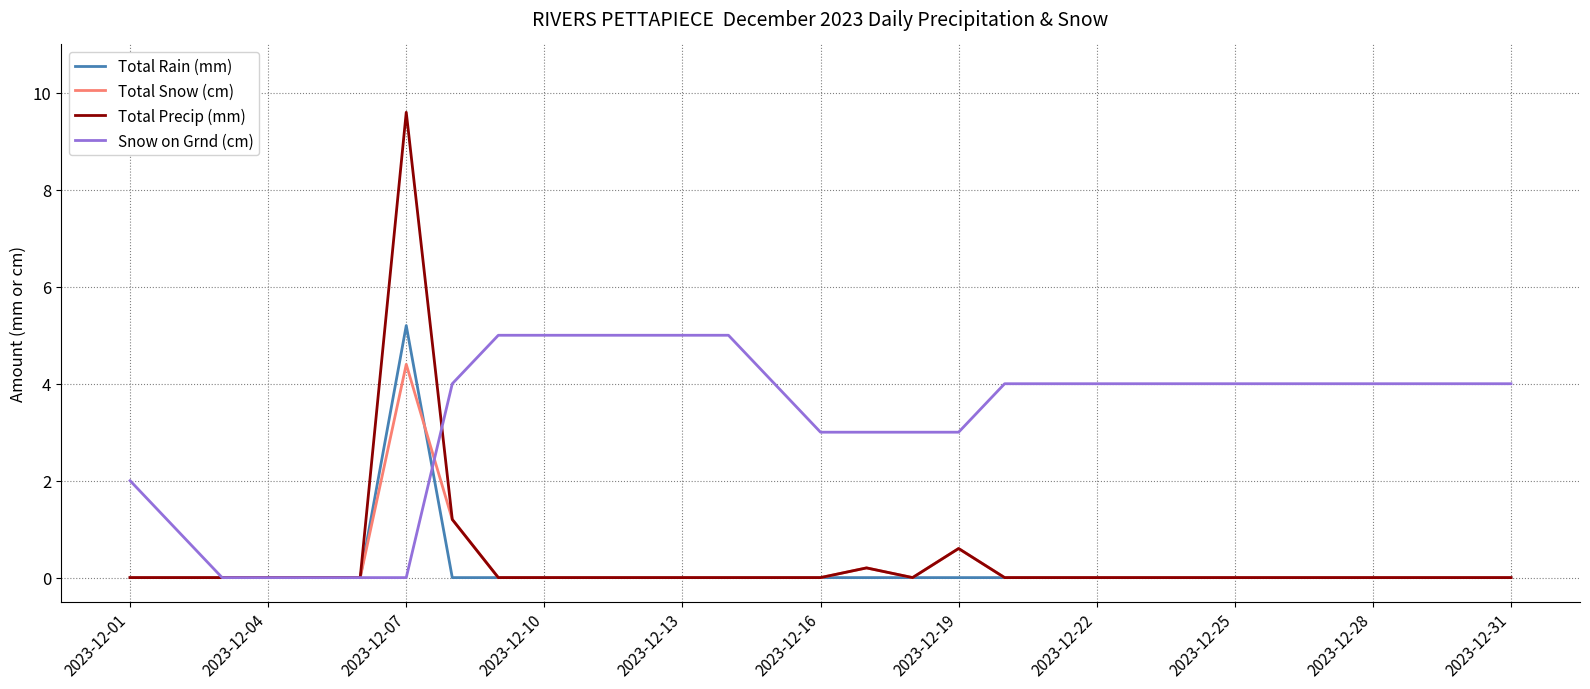

What is the sum of all Total Precip (mm) values?

11.6